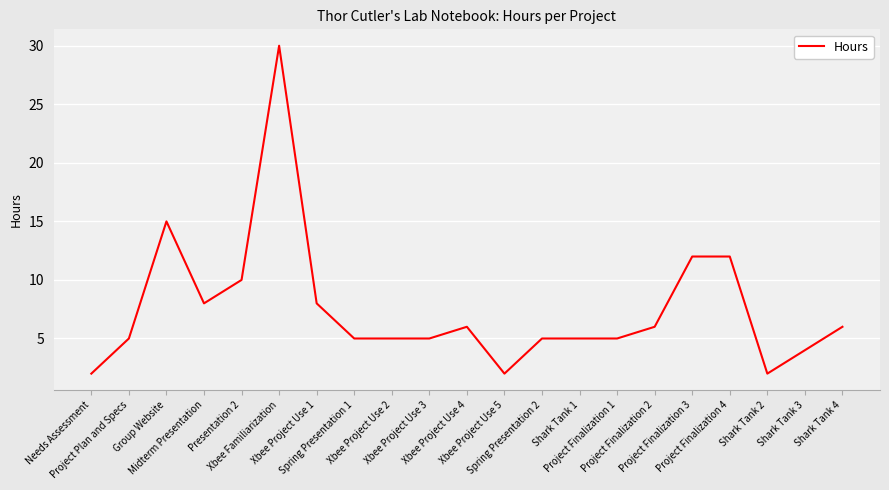

Which label corresponds to the largest value in the chart?

Xbee Familiarization